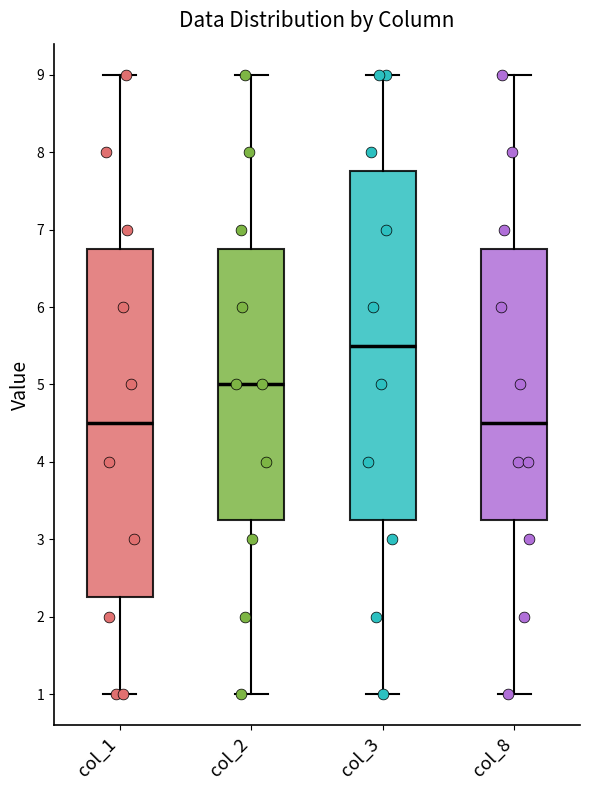

Reading left to right, read every box against the y-axis: the position of its median line, the range the box covers, and the ends of its whiskers. The values are not printed on the chart, so give them approximately, as read against the axis.

col_1: median 4.5, box 2.3 to 6.8, whiskers 1.0 to 9.0
col_2: median 5.0, box 3.3 to 6.8, whiskers 1.0 to 9.0
col_3: median 5.5, box 3.3 to 7.8, whiskers 1.0 to 9.0
col_8: median 4.5, box 3.3 to 6.8, whiskers 1.0 to 9.0